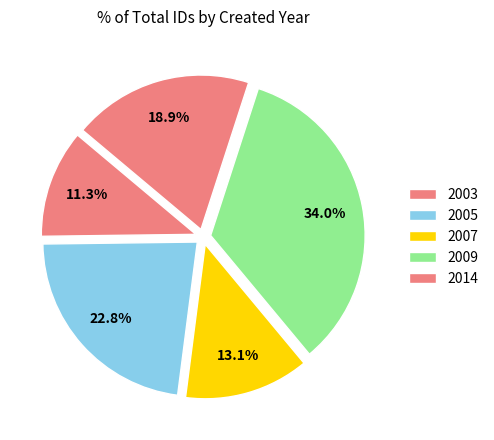

How many segments does this pie chart have?

5